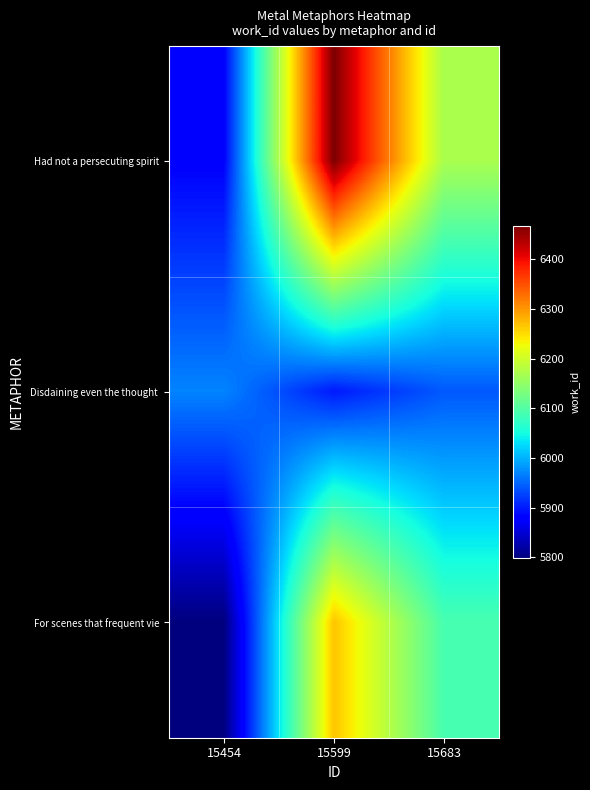

Between 15454 and 15683, which series saw the biggest shift?

For scenes that frequent vie